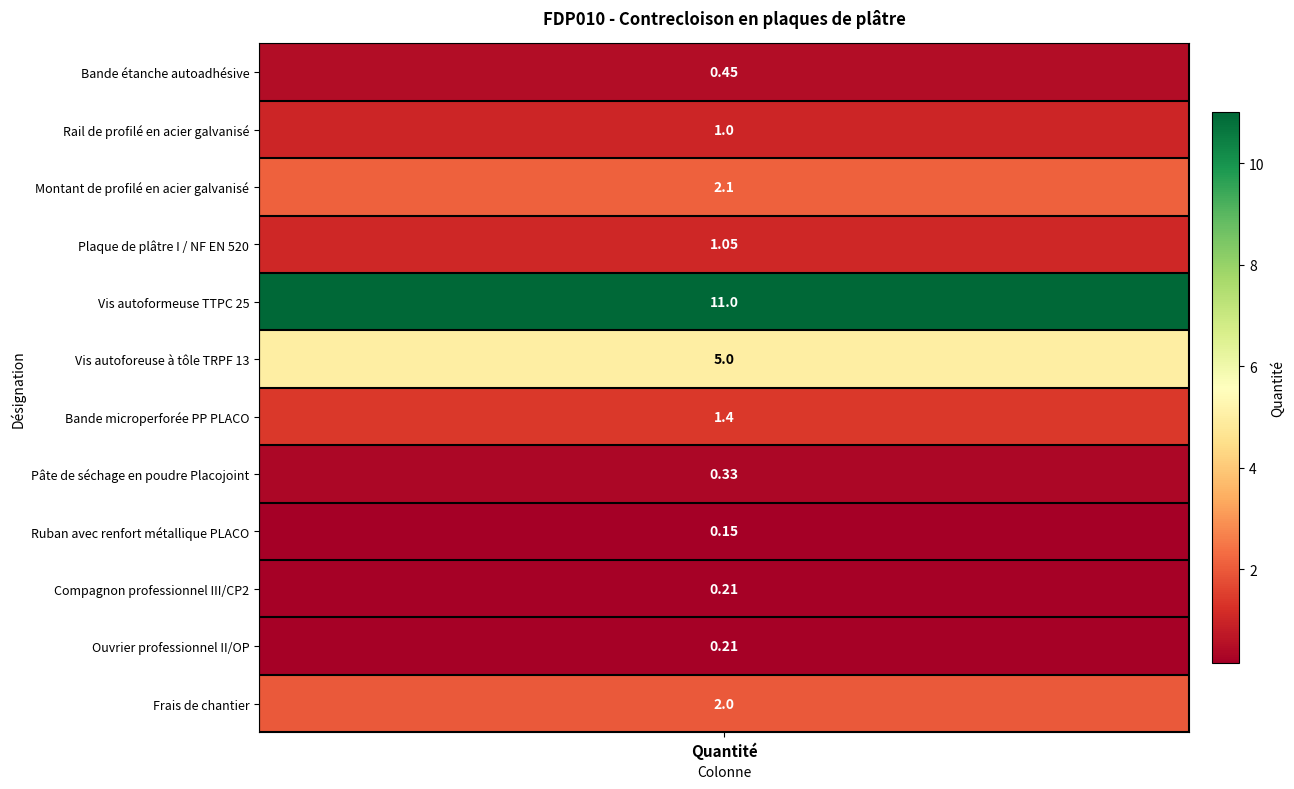

Reading left to right, transcribe all the data shown in this chart.

0.5	1.0	2.1	1.1	11.0	5.0	1.4	0.3	0.1	0.2	0.2	2.0